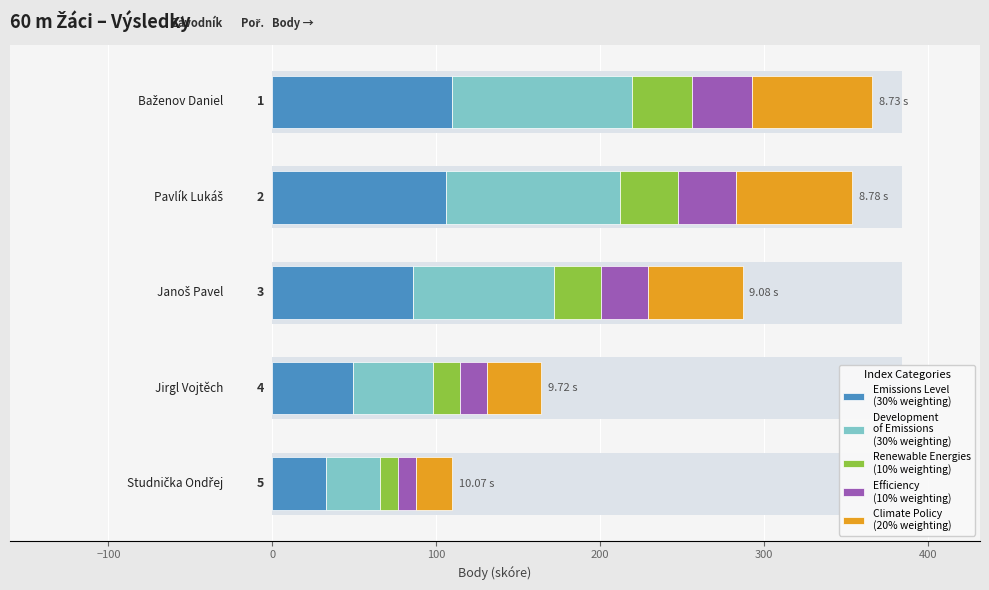

The value of Climate Policy
(20% weighting) at 100 is 32.8. True or false?

True